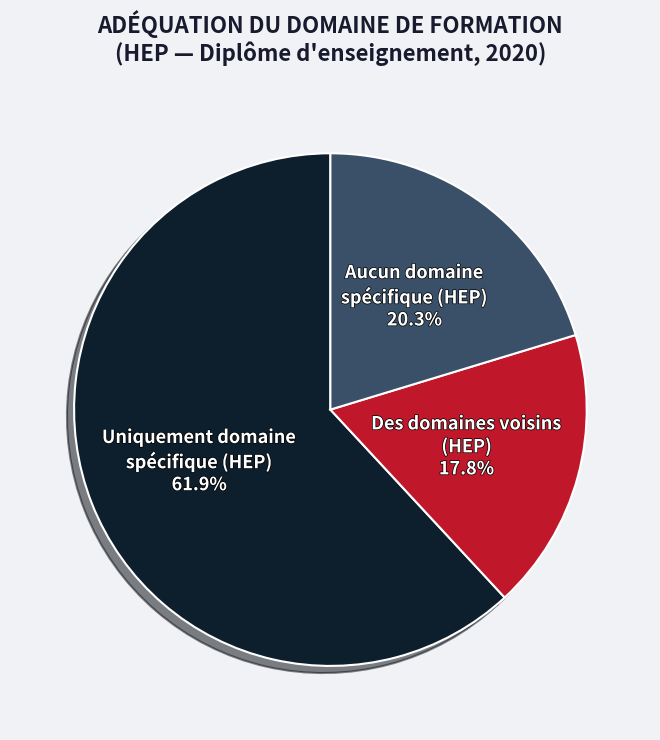

How many segments does this pie chart have?

3